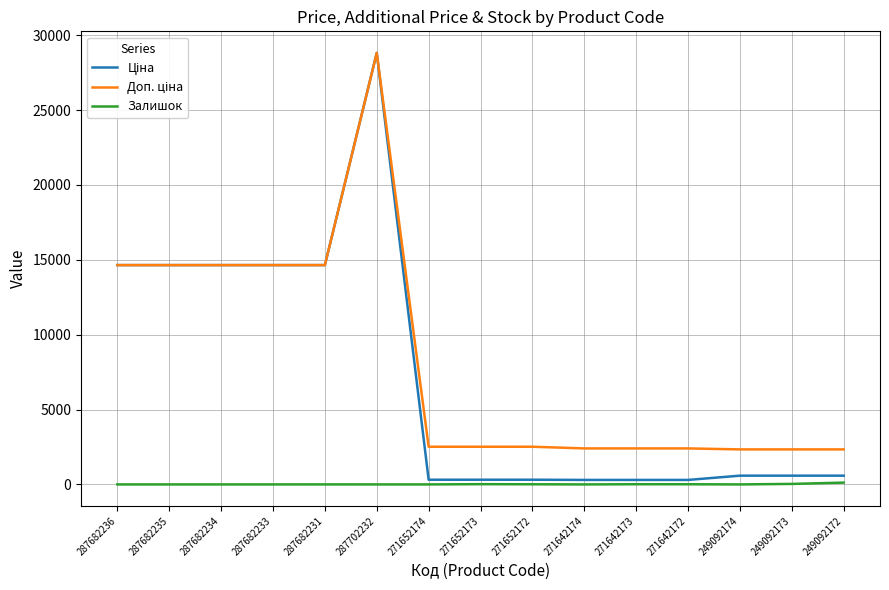

What is the greatest value displayed?

28821.8